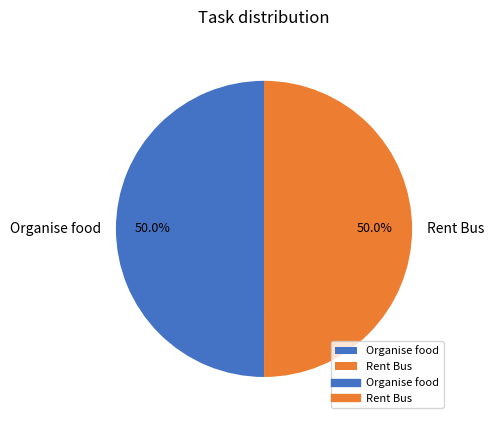

True or false: Rent Bus accounts for 50% of the total.

True